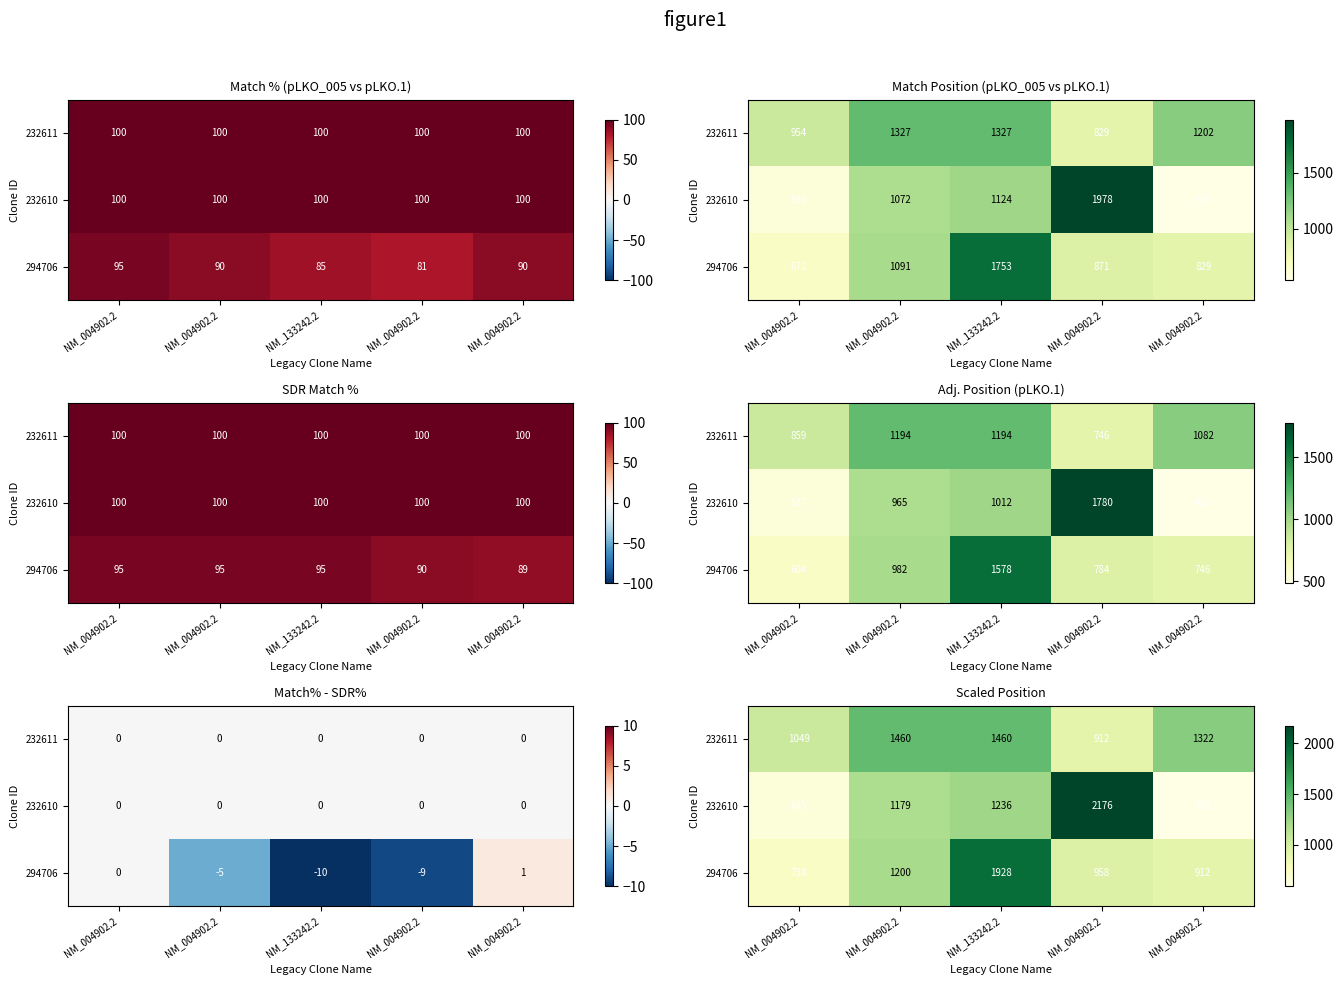

Where does the 232611 series first go above 1322?

NM_004902.2